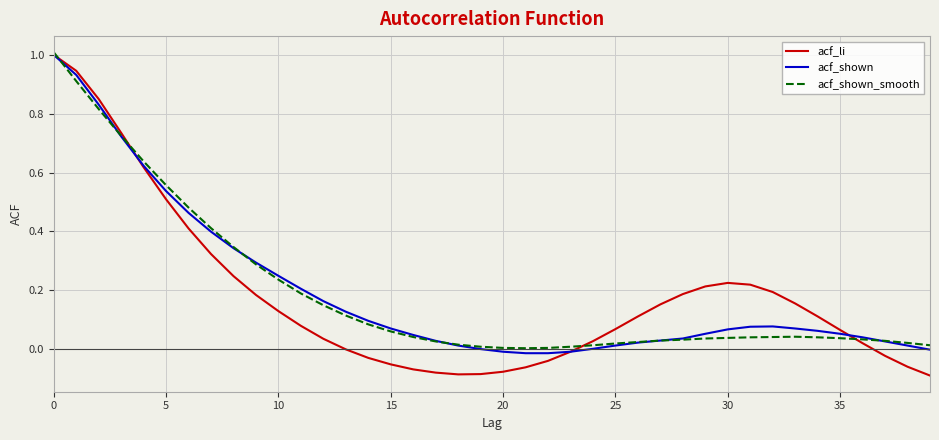

Which series has the largest range (max minus min)?

acf_li